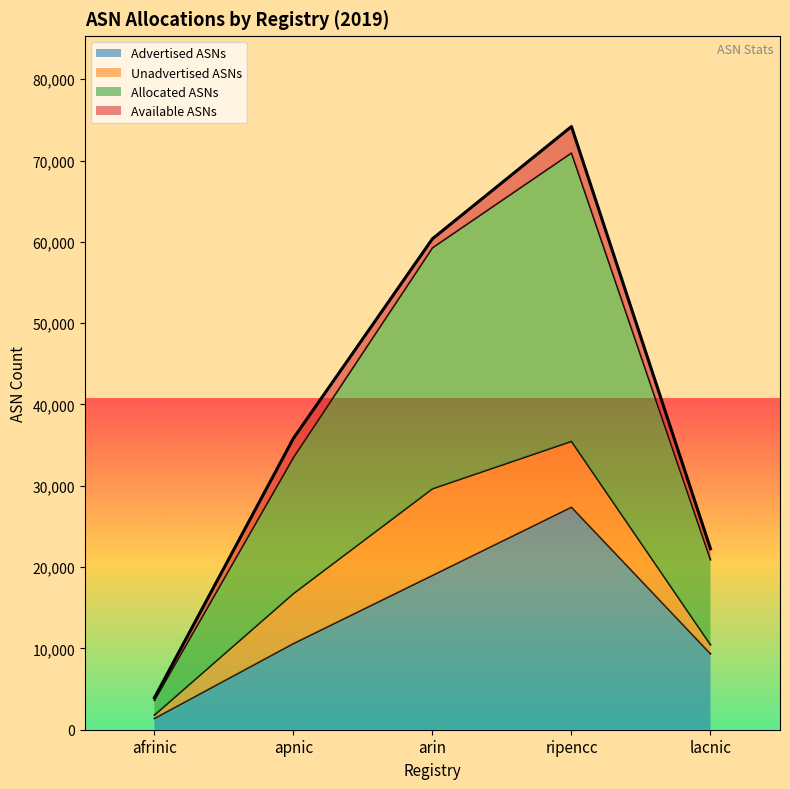

At which category is the sum across all series the highest?

ripencc